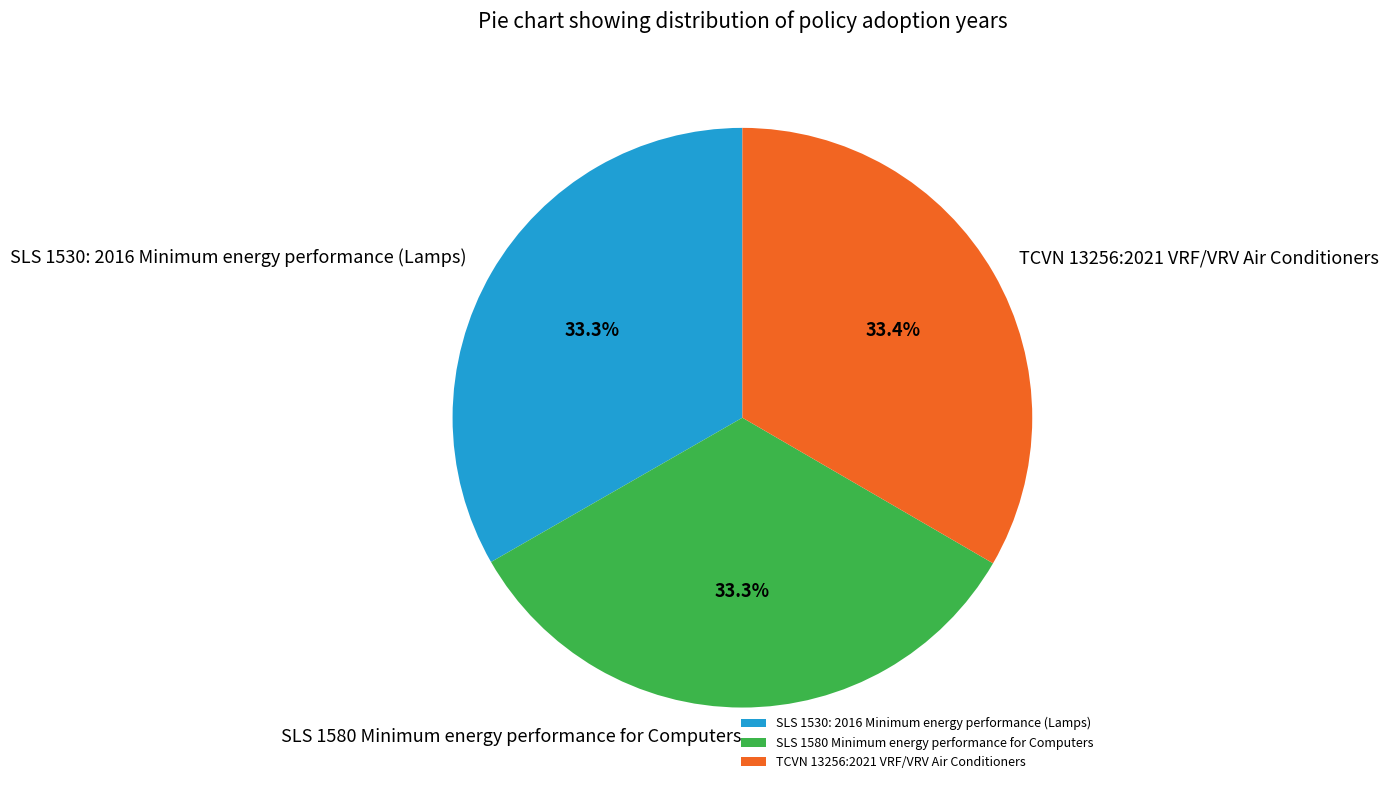

What is the ratio of the value at TCVN 13256:2021 VRF/VRV Air Conditioners to the value at SLS 1580 Minimum energy performance for Computers?

1.0